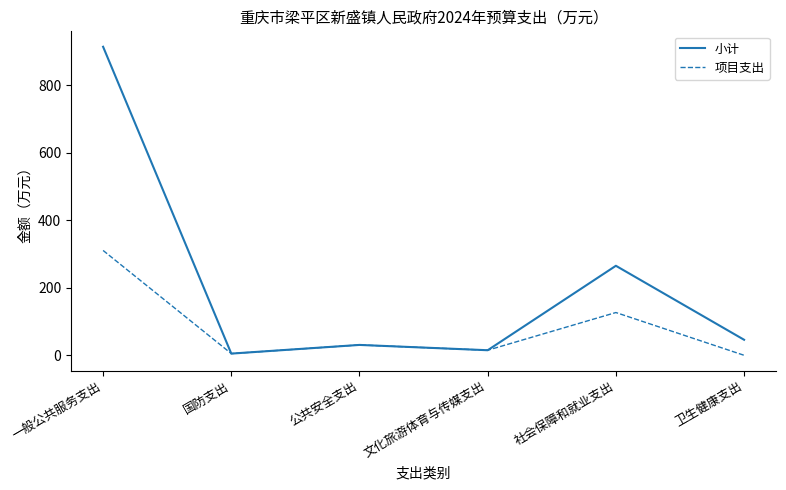

List the series in order of their overall mean, highest first.

小计, 项目支出